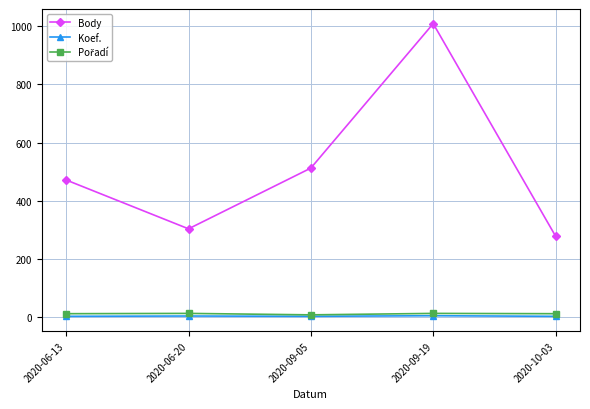

At which category is the sum across all series the highest?

2020-09-19